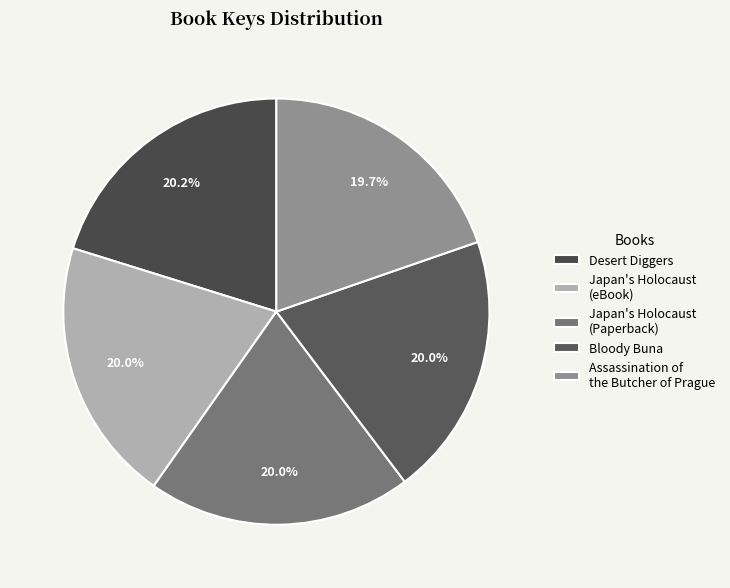

Approximately how many times larger is the value at Japan's Holocaust (eBook) compared to Assassination of the Butcher of Prague?

1.0